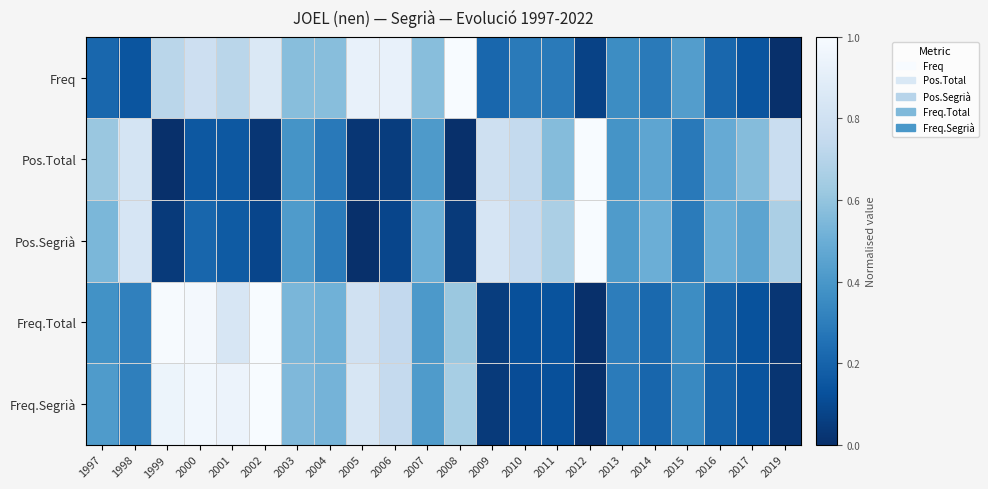

Rank the series by their maximum value, from lowest to highest.

Freq, Pos.Total, Pos.Segrià, Freq.Total, Freq.Segrià